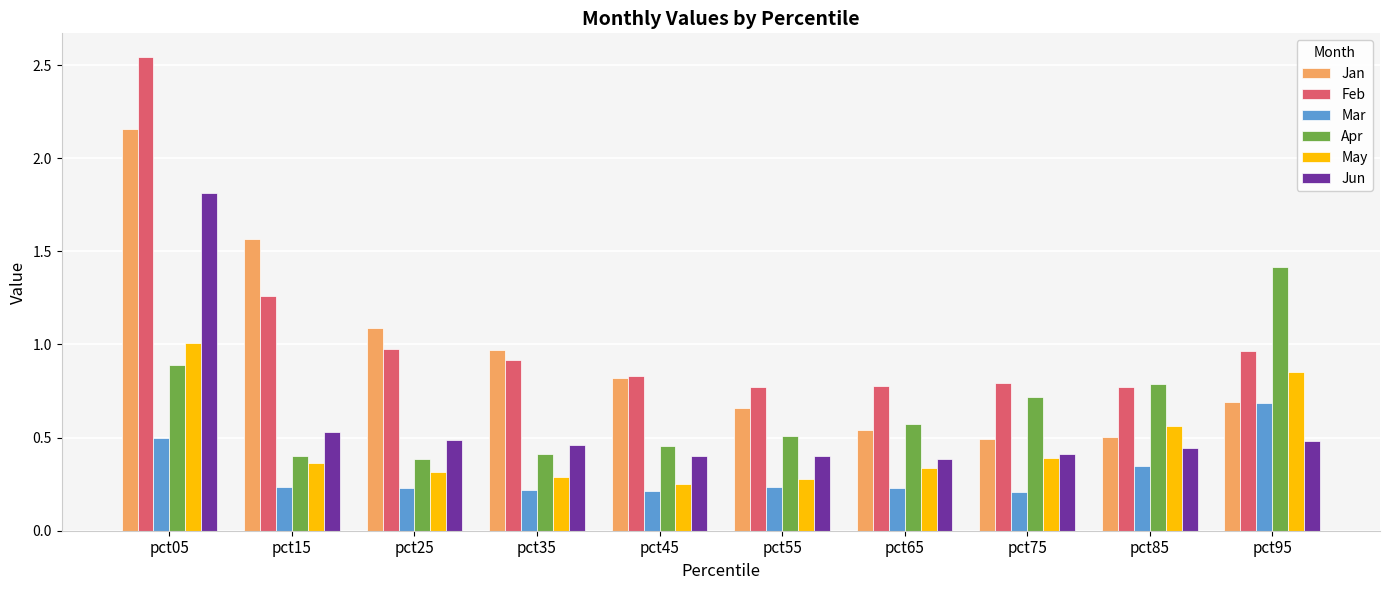

At which label does Apr reach its peak?

pct95